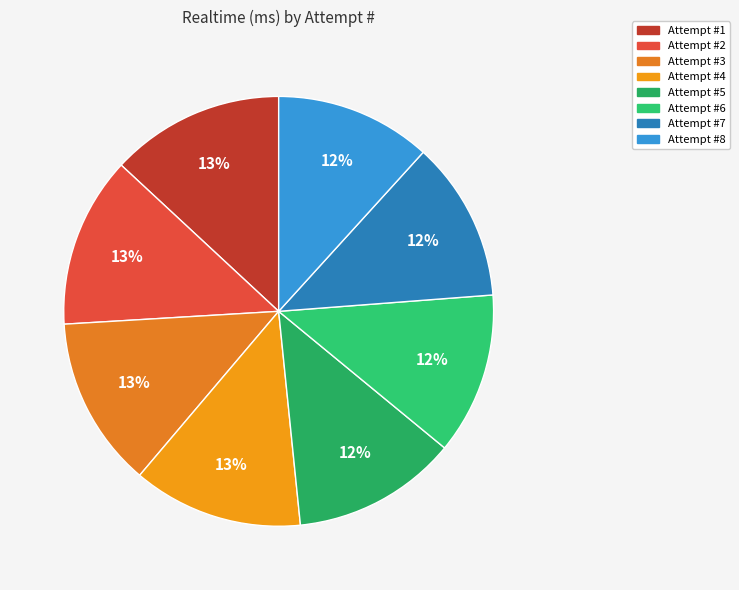

How many segments does this pie chart have?

8